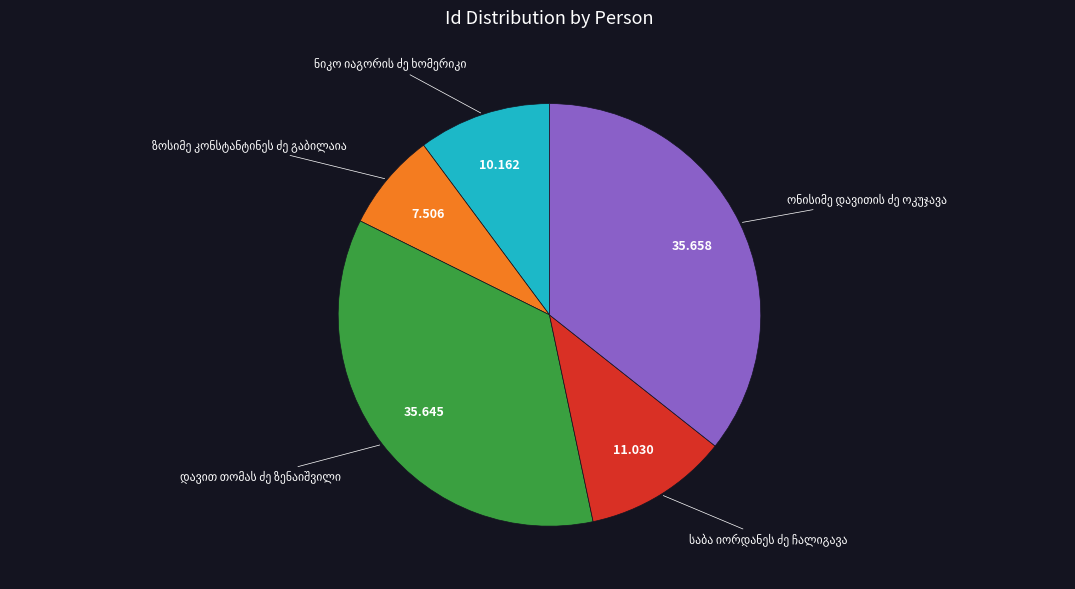

Does any single category account for the majority?

No